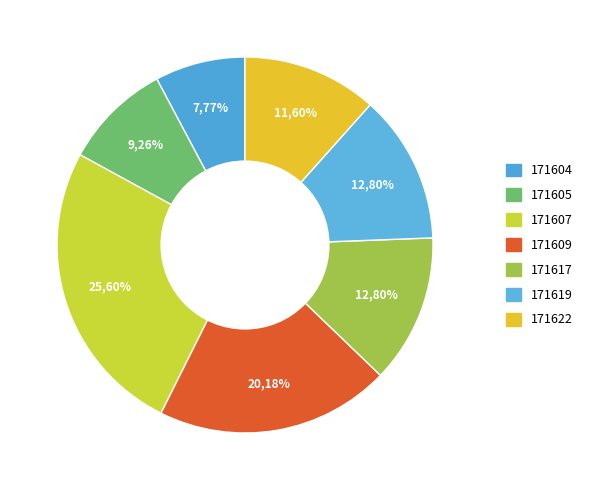

Is it true that 171622 is 24% of the pie?

False